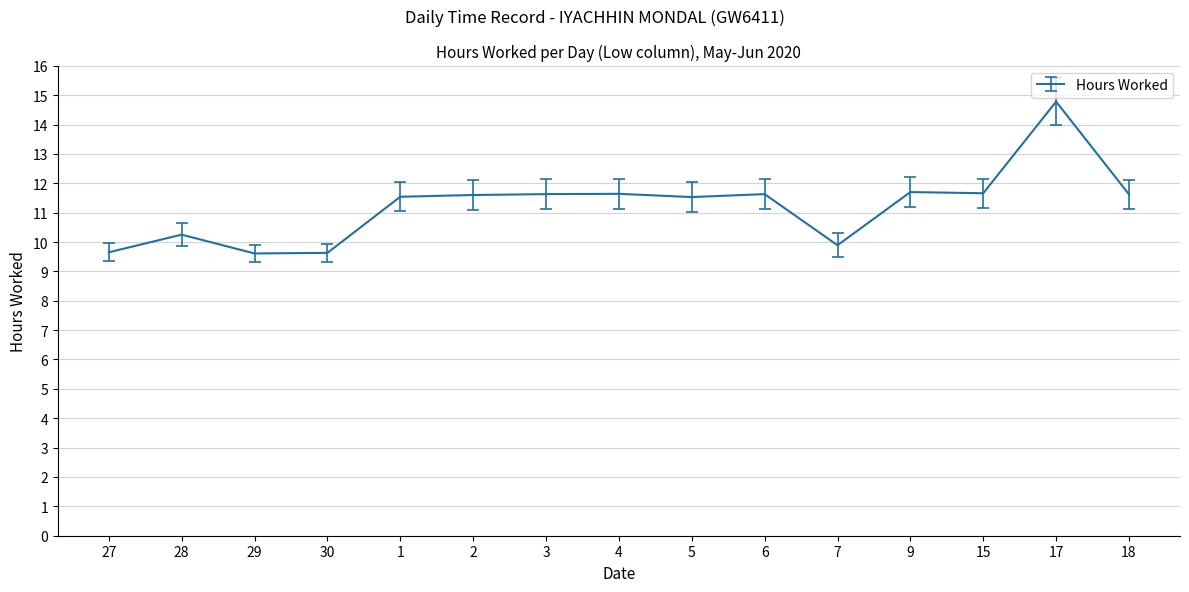

Approximately how many times larger is the value at 27 compared to 6?

0.8